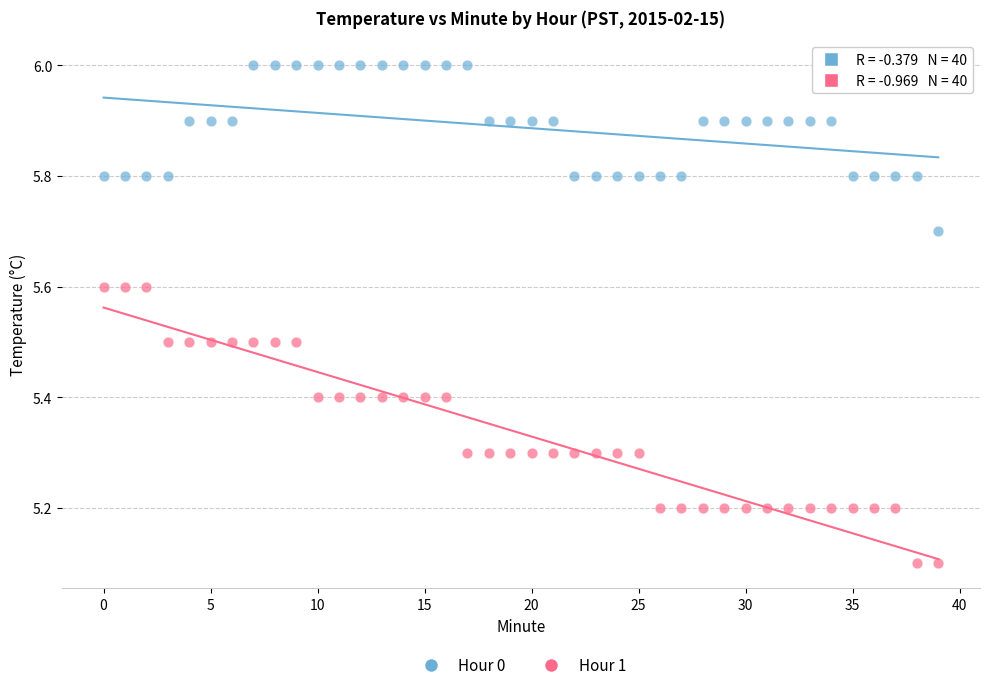

Which series reaches the maximum Y coordinate?

Hour 0